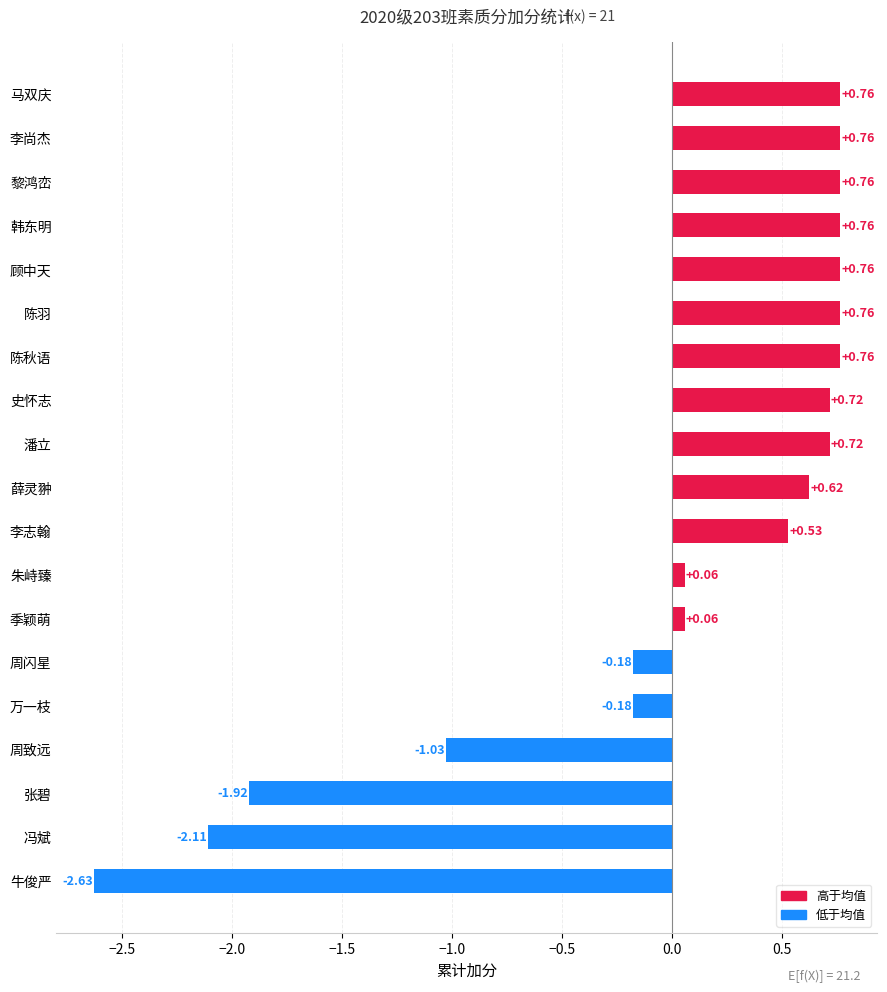

What is the difference between the maximum and second lowest values?

2.9